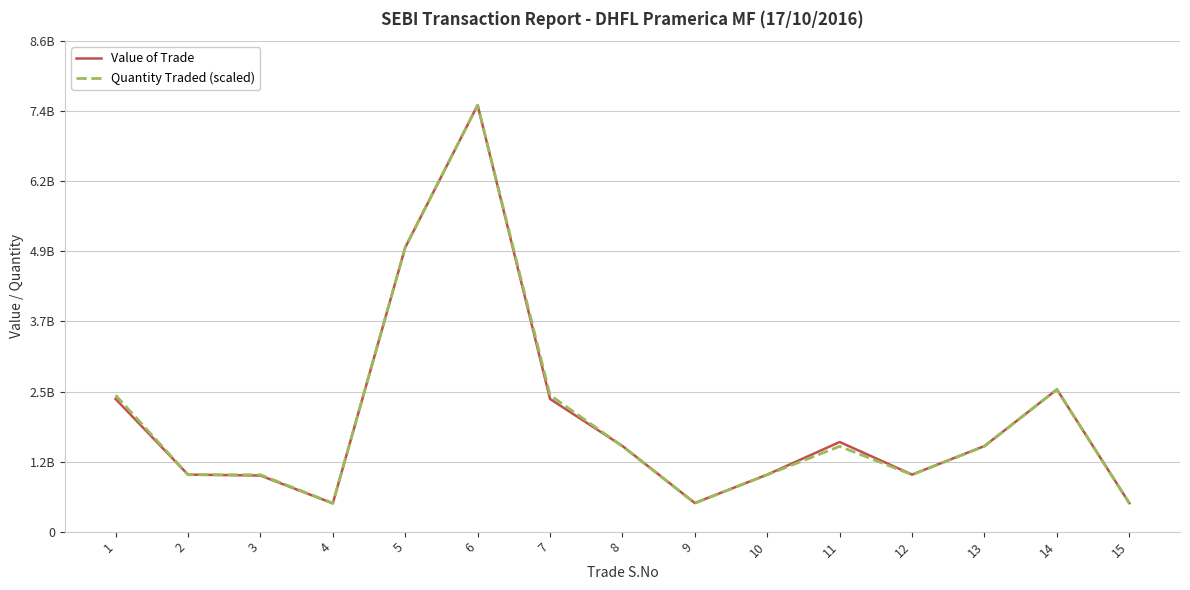

Does the chart have visible grid lines?

Yes